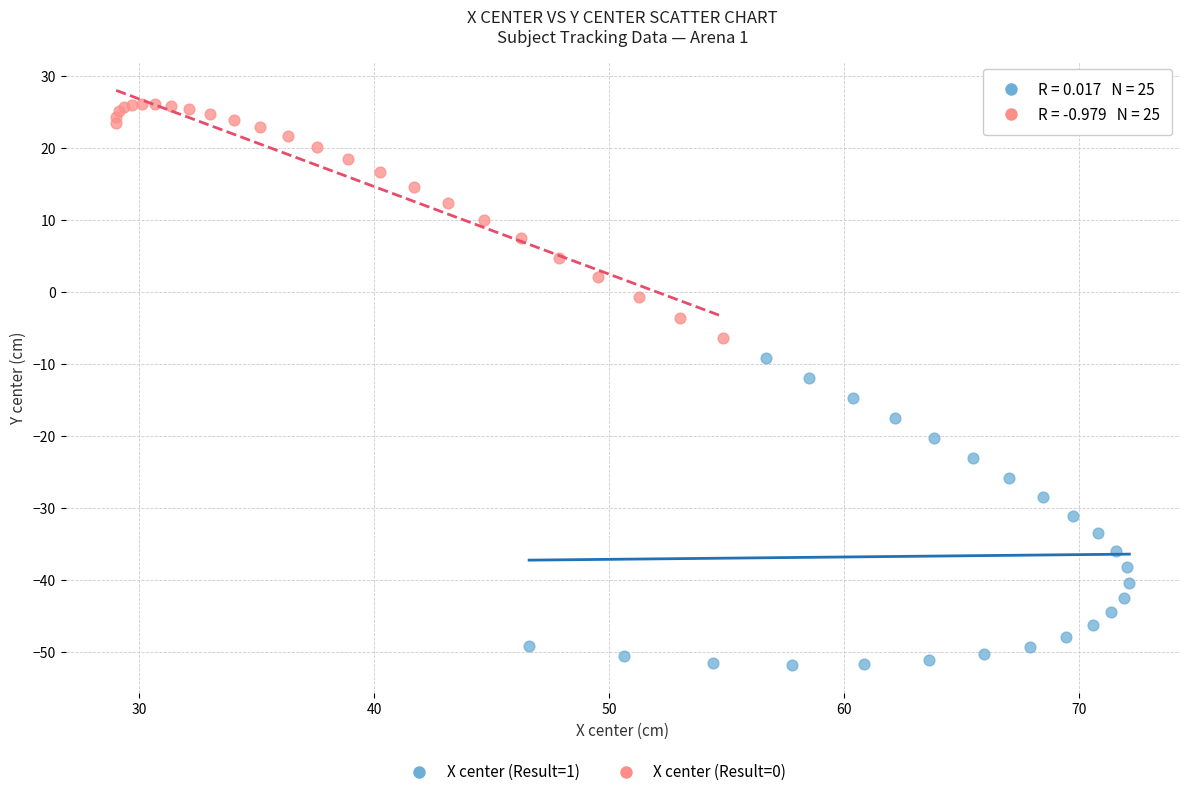

Which series has the largest Y range (max minus min)?

X center (Result=1)